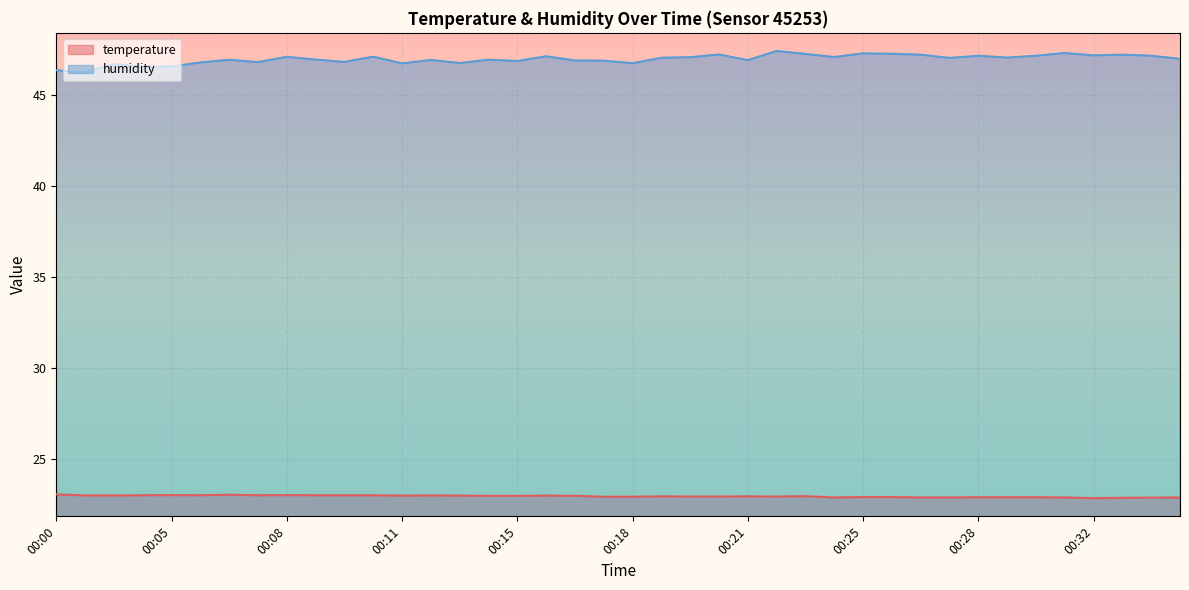

True or false: temperature has more than 2 interior local peaks.

True